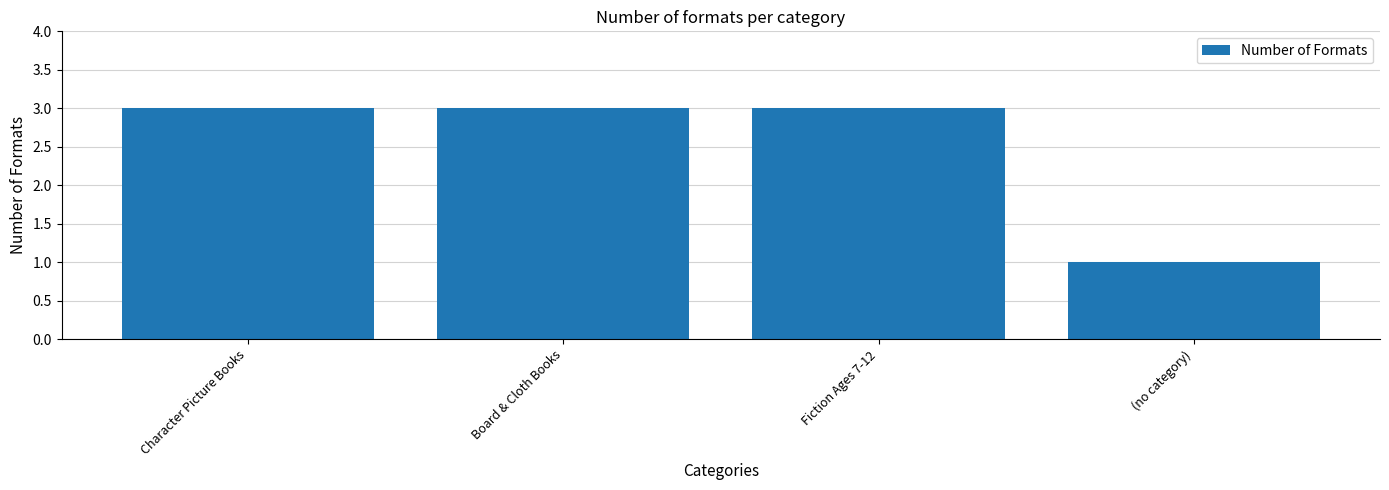

The value at Character Picture Books is 3. True or false?

True